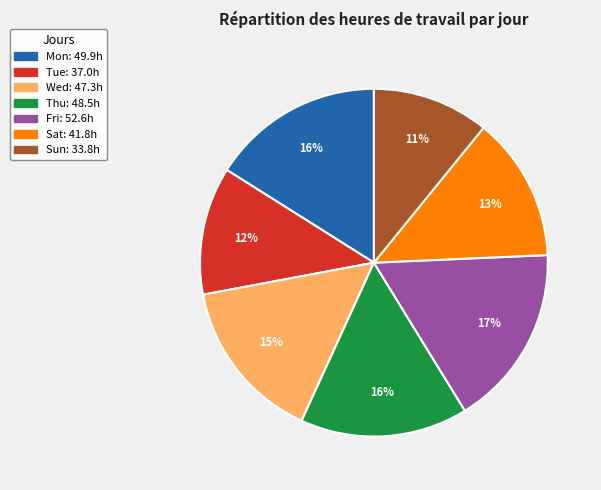

How many segments does this pie chart have?

7